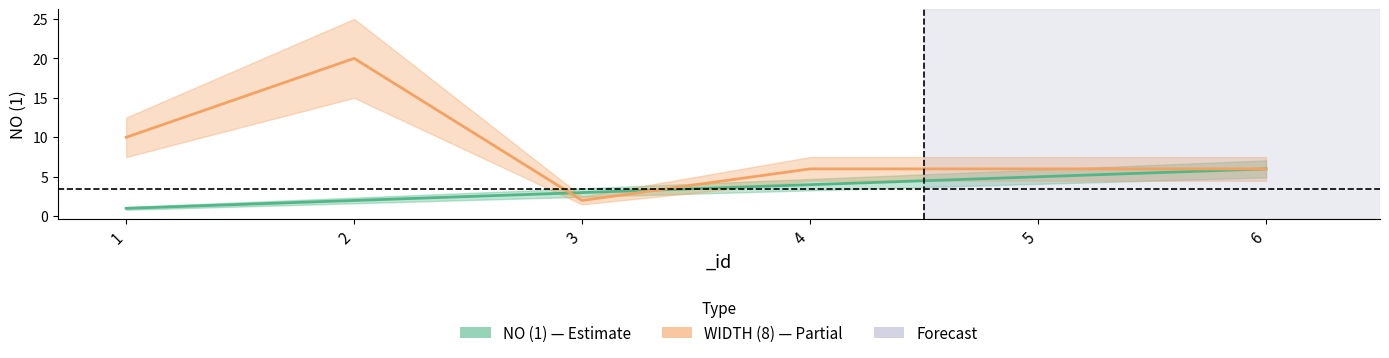

How many series are shown in this chart?

2